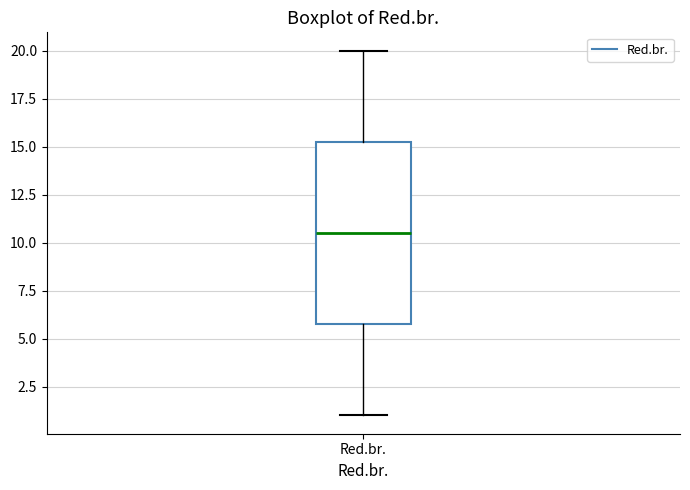

Transcribe this box plot: give where the median line is, the range the box spans, and where the two whiskers end, as read against the y-axis. The values are not printed on the chart, so give them approximately, as read against the axis.

median 10.5, box 6.0 to 15.5, whiskers 1.0 to 20.0